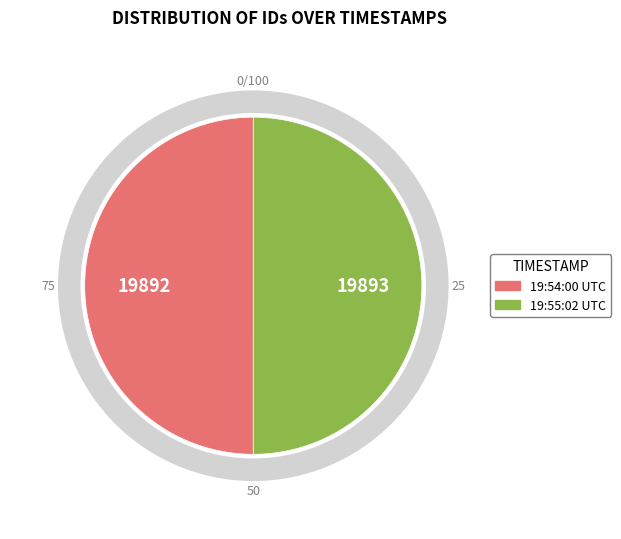

Between 2012-07-24 19:55:02 UTC and 2012-07-24 19:54:00 UTC, which is larger?

2012-07-24 19:55:02 UTC